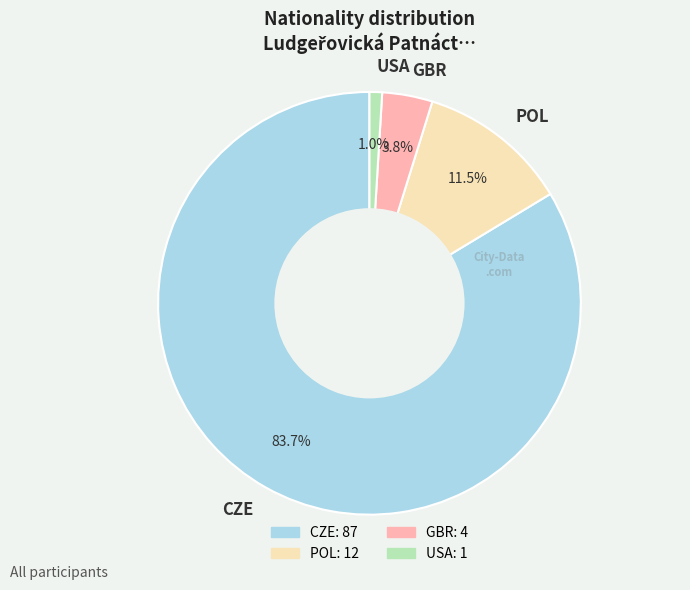

How many slices are in this pie chart?

4